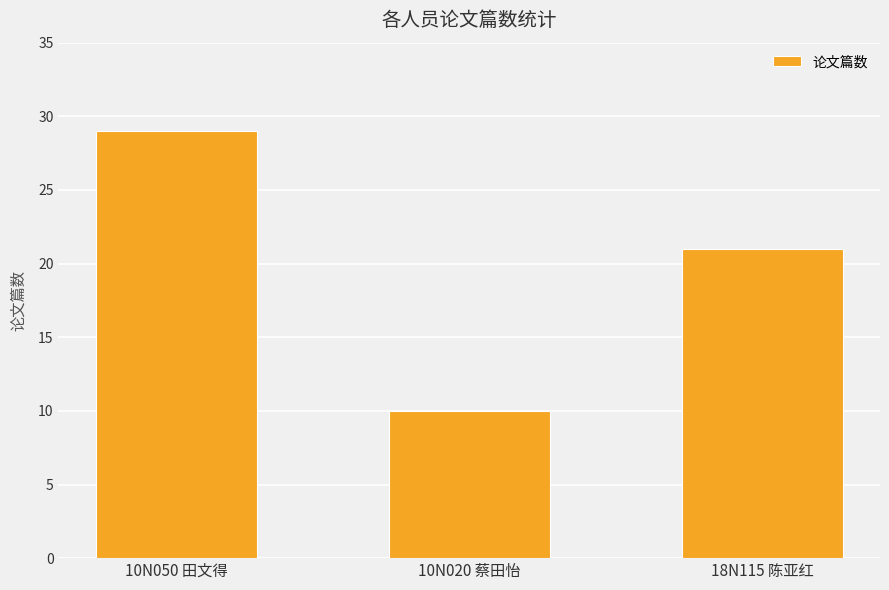

List the labels in order of value, largest first.

10N050 田文得, 18N115 陈亚红, 10N020 蔡田怡